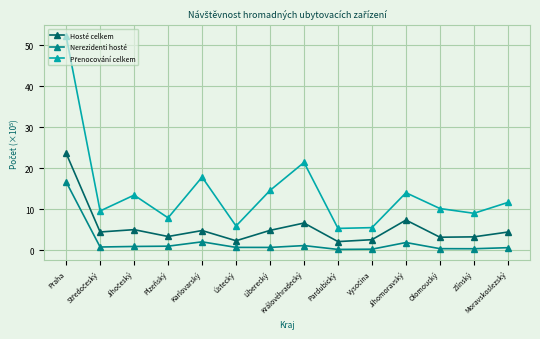

What is the maximum value shown in the chart?

52.3